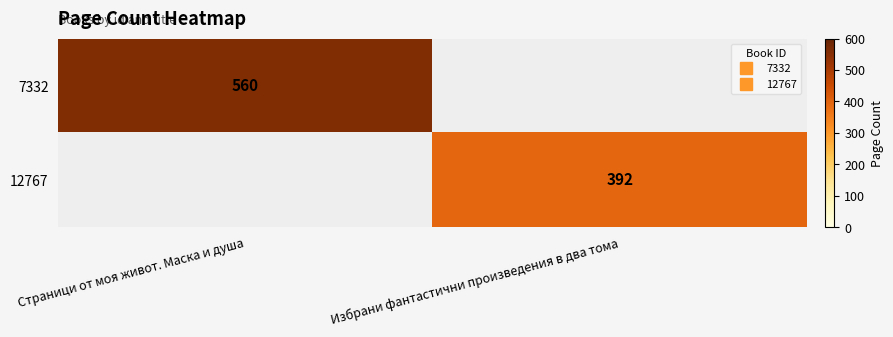

Is it true that 12767 equals 392.0 at Избрани фантастични произведения в два тома?

True